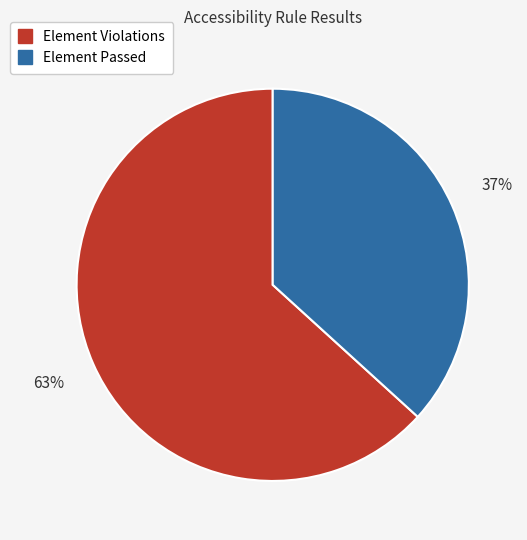

To the nearest percent, what is the average slice percentage?

50%